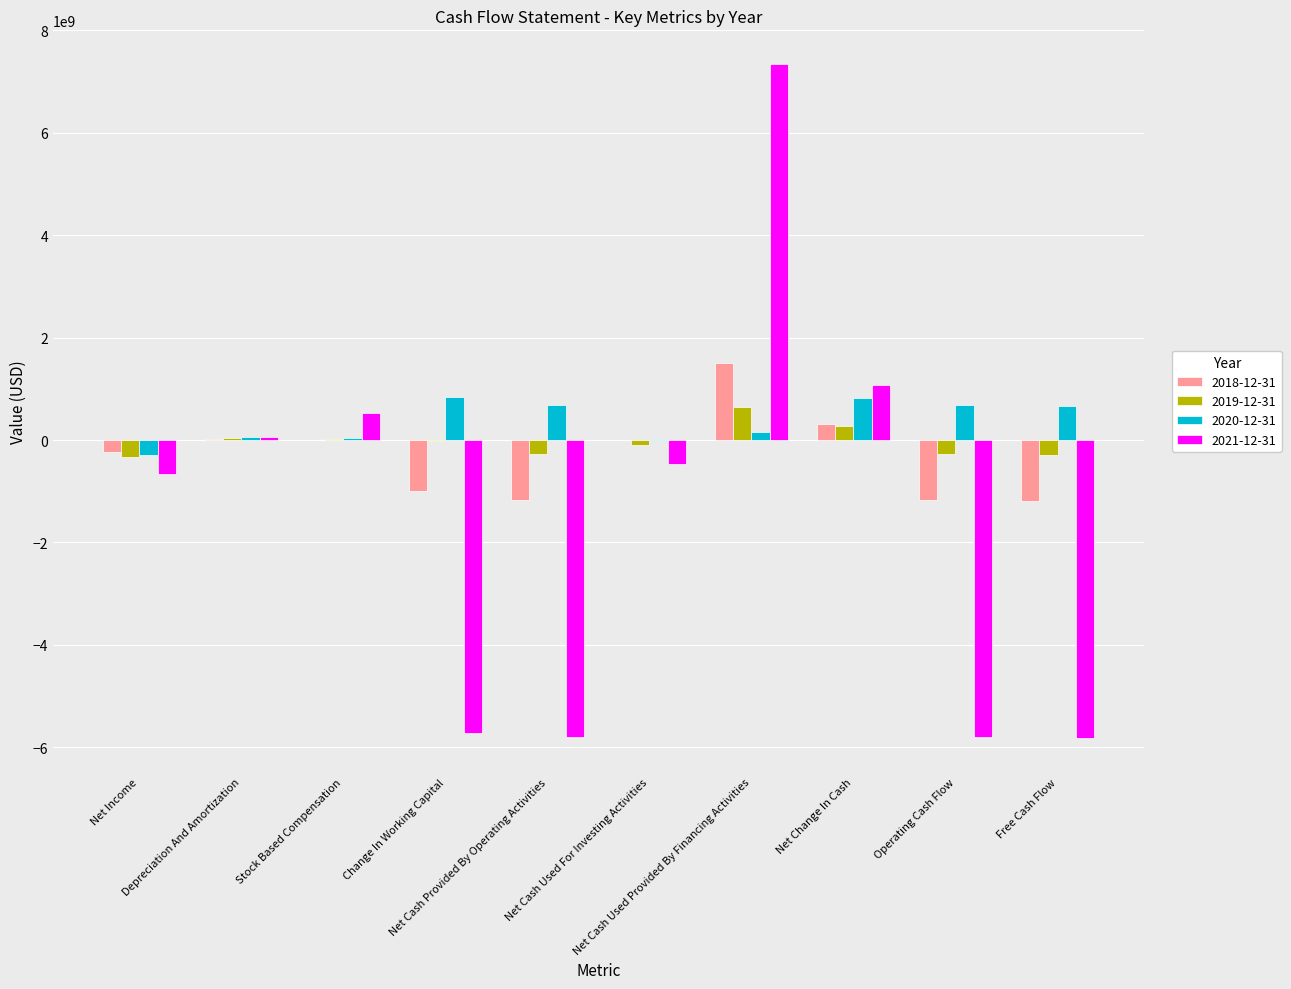

What is the maximum value shown in the chart?

7342000000